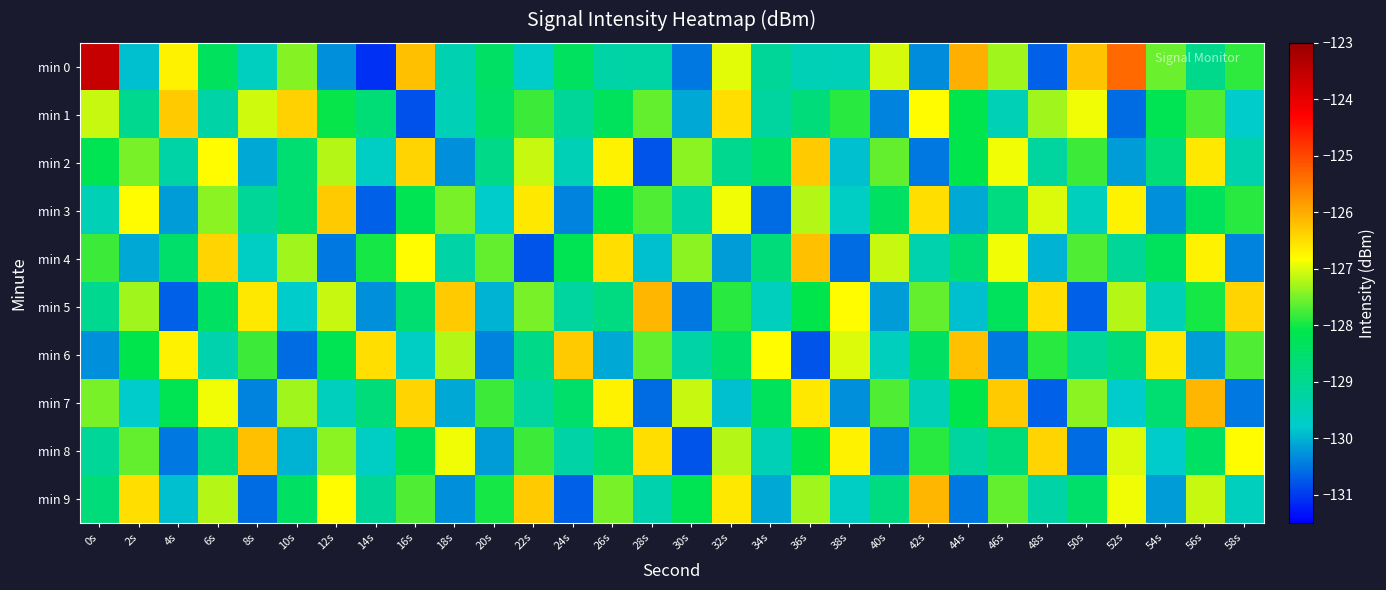

Which series has the widest spread of values?

min 0